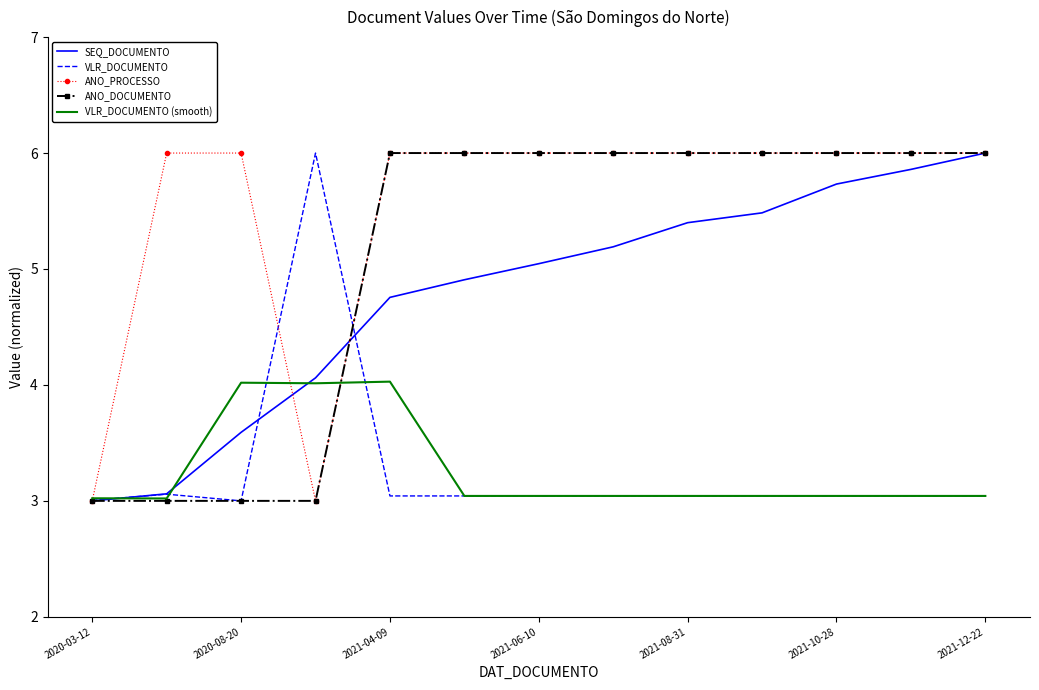

Which series has the largest total across all categories?

ANO_PROCESSO